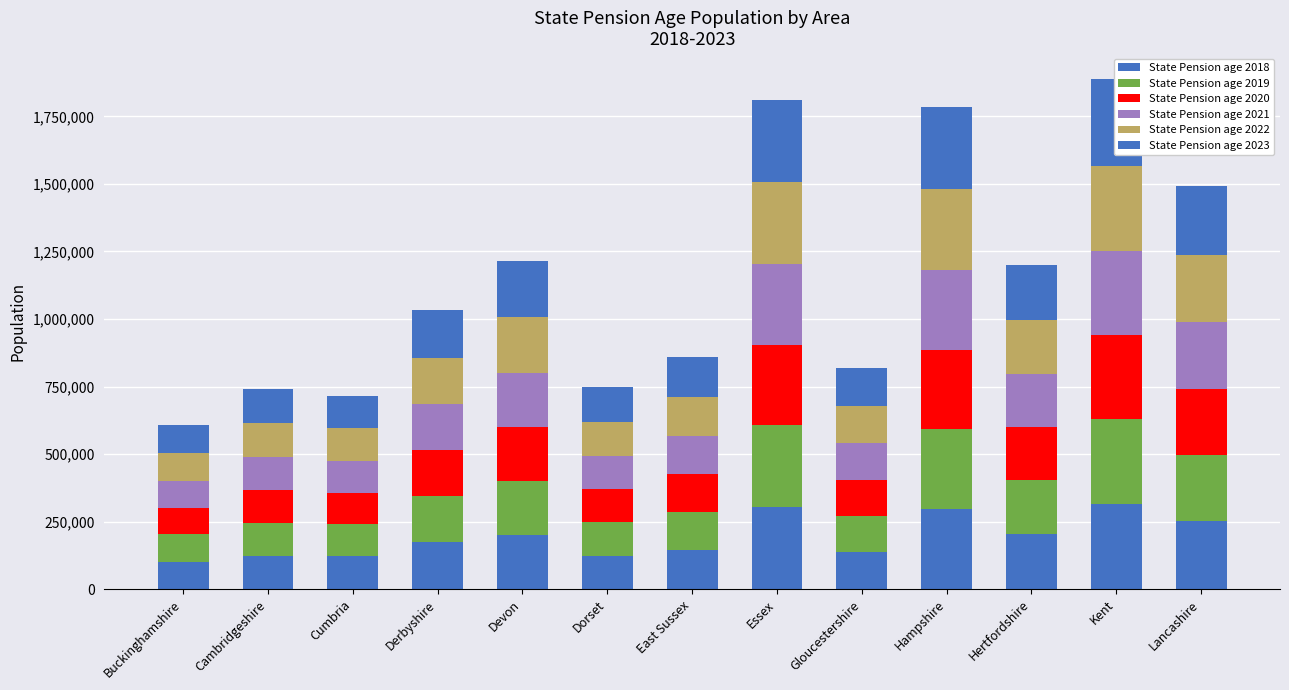

What is the smallest value displayed?

99183.3